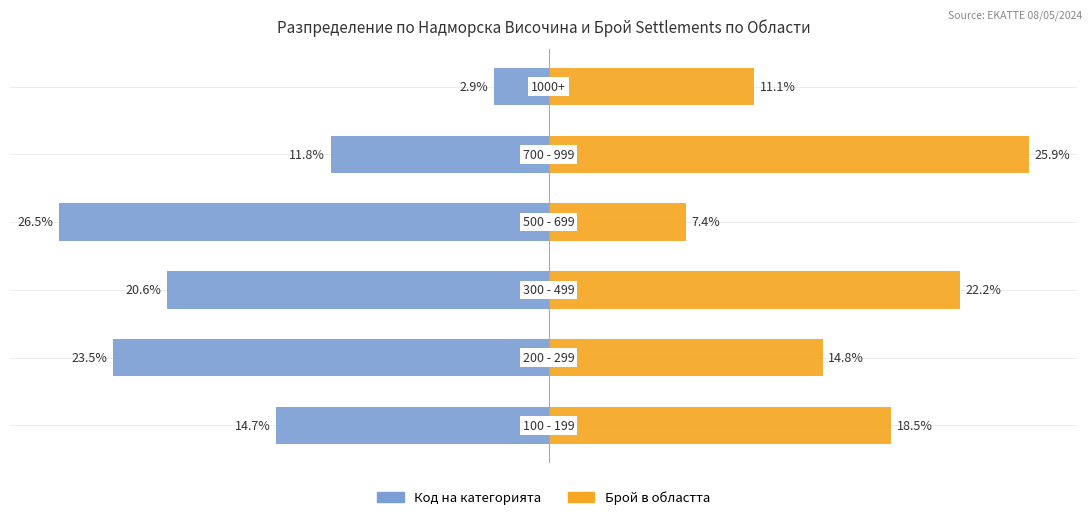

What is the value of the Код на категорията bar at the 6th from the left?

-2.9